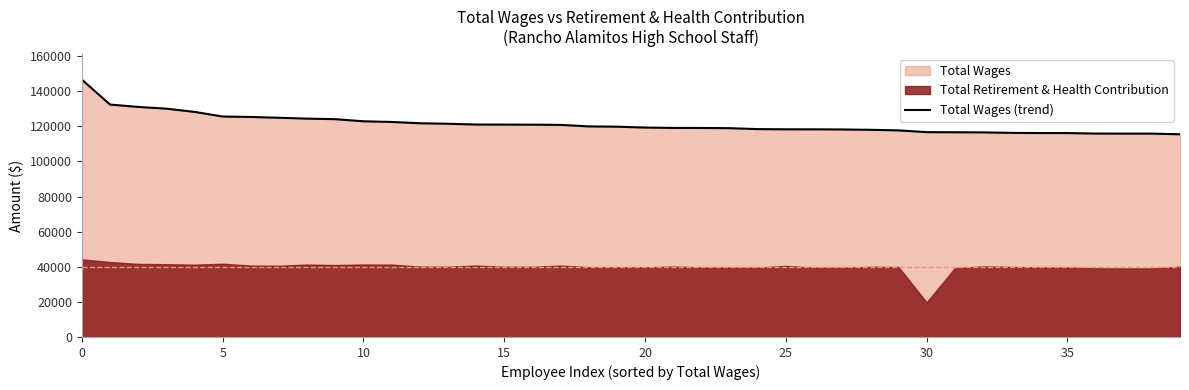

What is the highest value of the Total Wages (trend) series?

146583